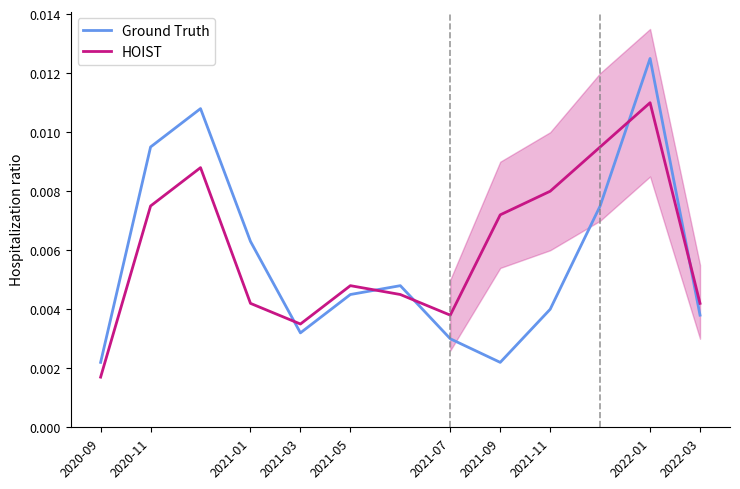

Is the value of HOIST at 2021-03 greater than the value of Ground Truth at 2022-03?

No